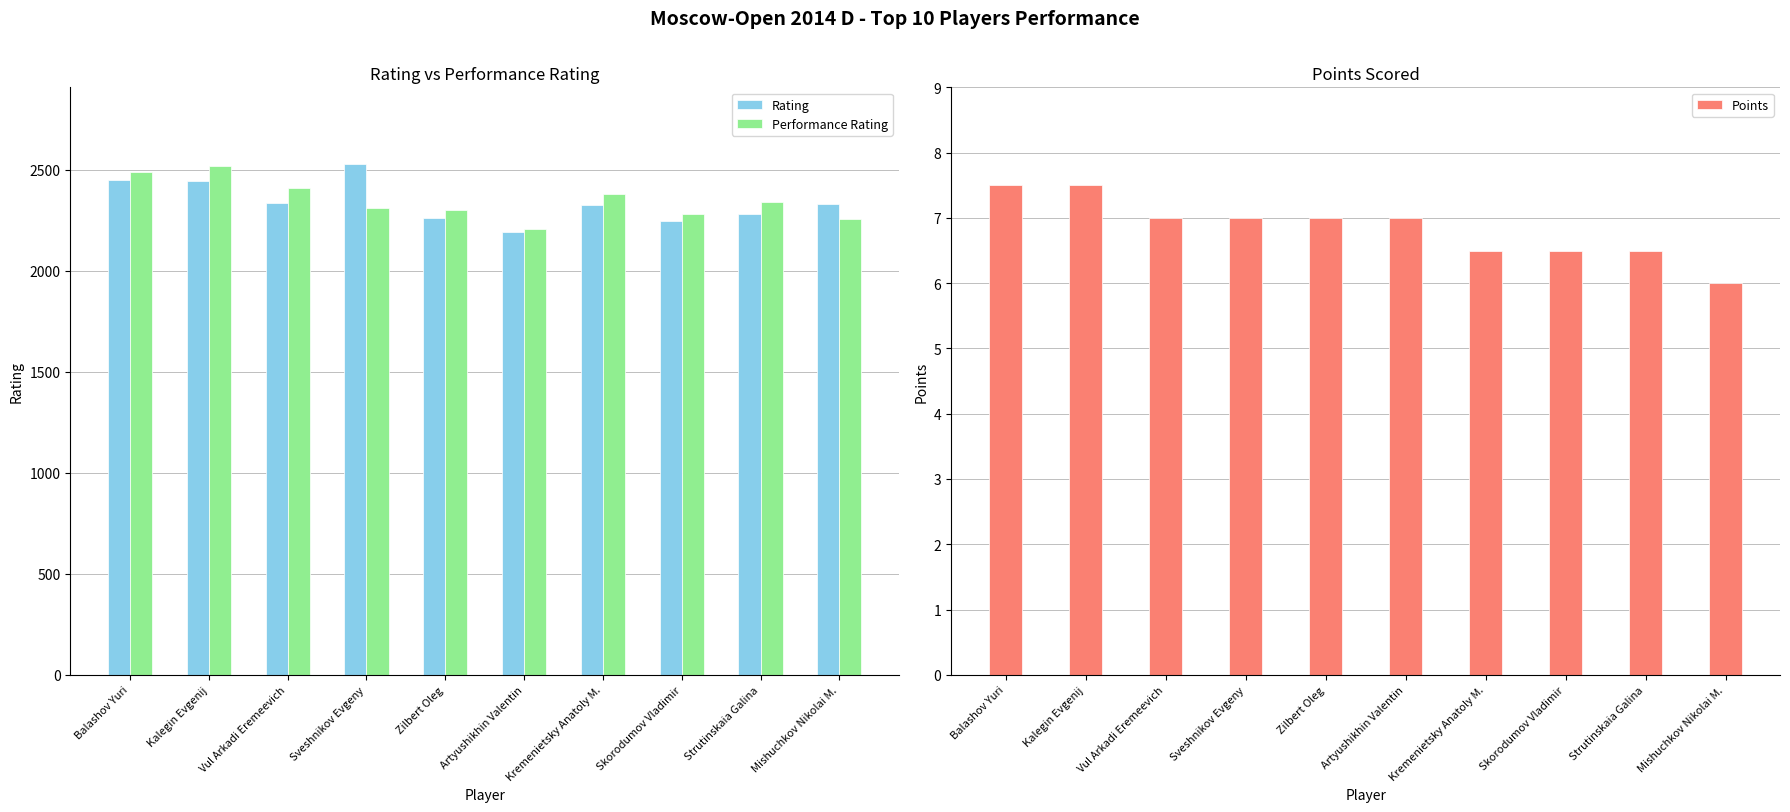

Are the bars grouped side by side (vs. stacked)?

Yes